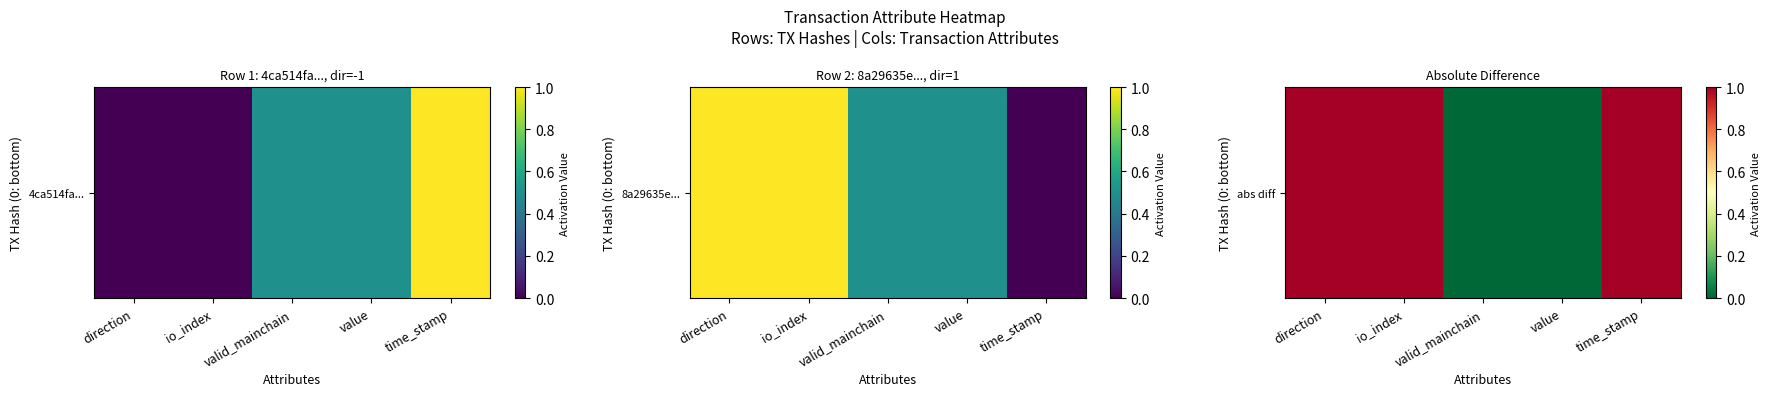

How many values are between 0 and 1?

5